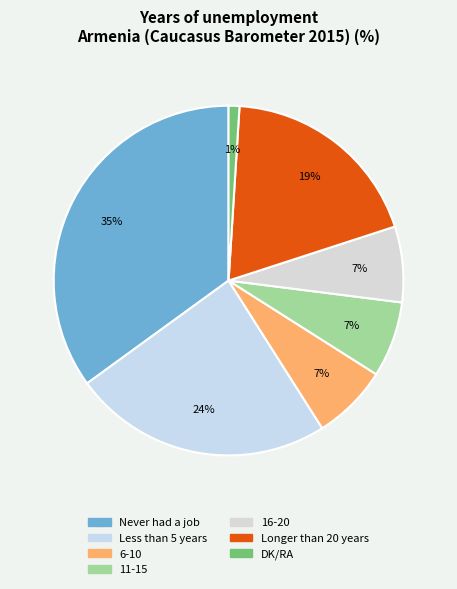

To the nearest percent, what is the difference between the Longer than 20 years and 6-10 slice percentages?

12%